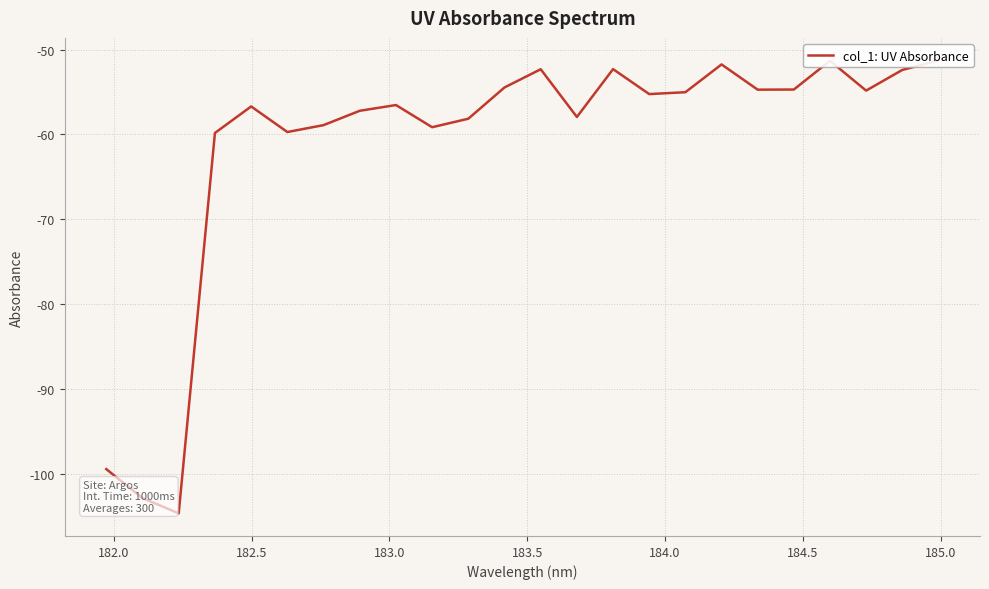

What is the smallest value displayed?

-104.6